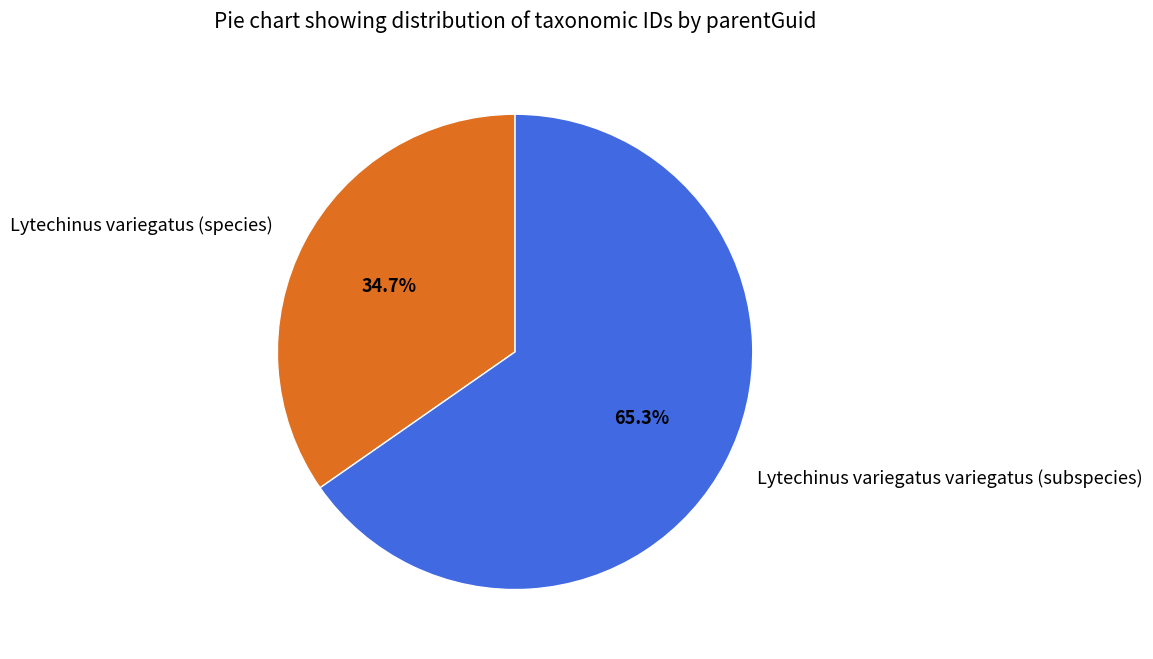

Does Lytechinus variegatus (species) account for over 50% of the chart?

No